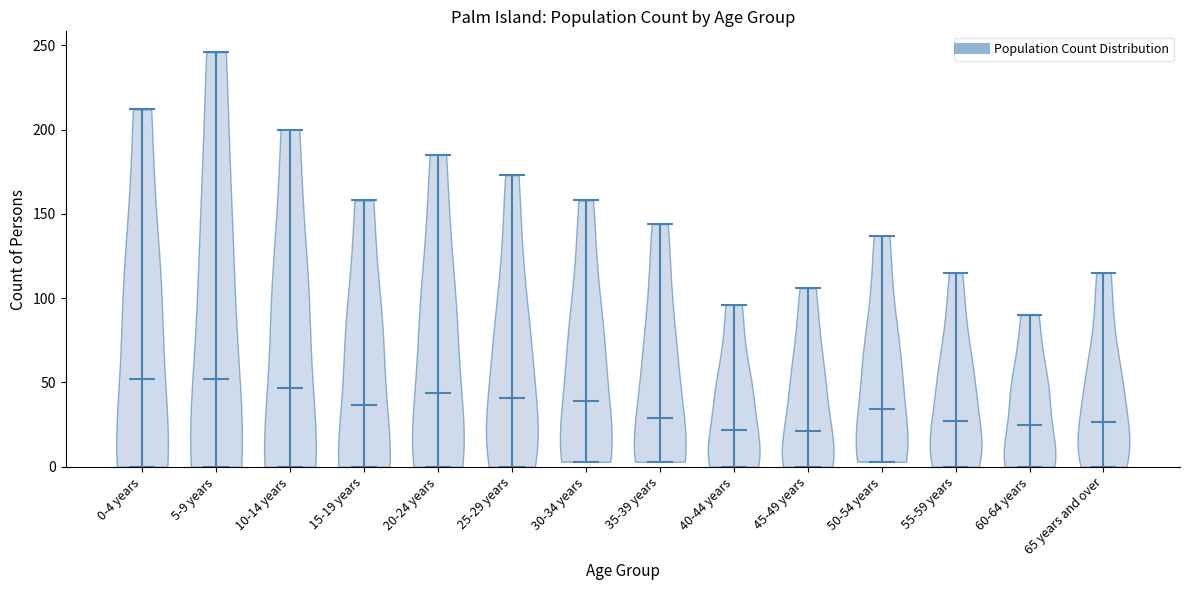

Reading left to right, read every violin against the y-axis: where its median line is, and the lowest and highest points it reaches. The values are not printed on the chart, so give them approximately, as read against the axis.

0-4 years: median line 50, lowest point 0, highest point 210
5-9 years: median line 50, lowest point 0, highest point 245
10-14 years: median line 45, lowest point 0, highest point 200
15-19 years: median line 35, lowest point 0, highest point 160
20-24 years: median line 45, lowest point 0, highest point 185
25-29 years: median line 40, lowest point 0, highest point 175
30-34 years: median line 40, lowest point 5, highest point 160
35-39 years: median line 30, lowest point 5, highest point 145
40-44 years: median line 20, lowest point 0, highest point 95
45-49 years: median line 20, lowest point 0, highest point 105
50-54 years: median line 35, lowest point 5, highest point 135
55-59 years: median line 25, lowest point 0, highest point 115
60-64 years: median line 25, lowest point 0, highest point 90
65 years and over: median line 25, lowest point 0, highest point 115